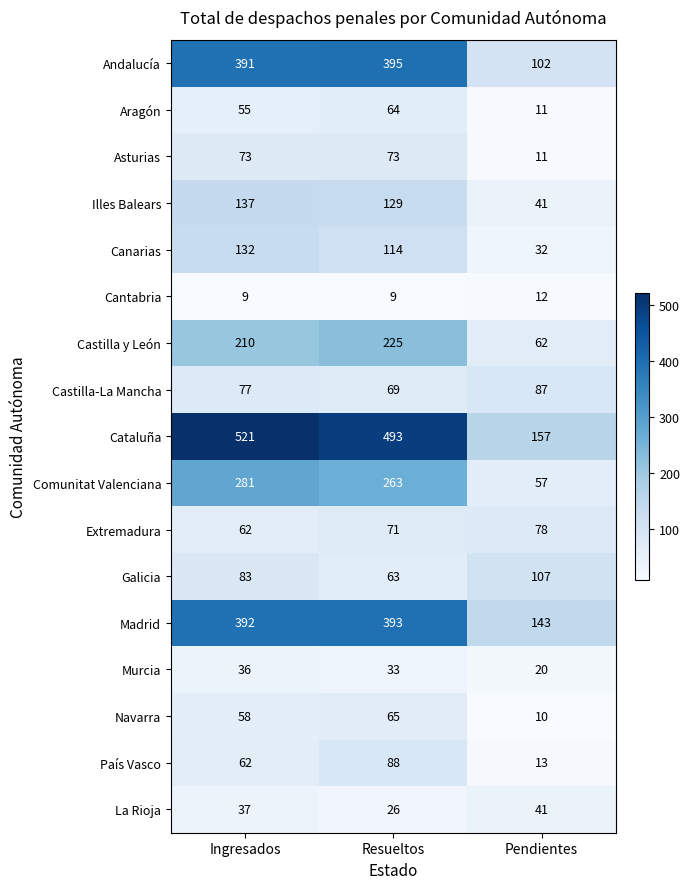

Which series has the widest spread of values?

Cataluña